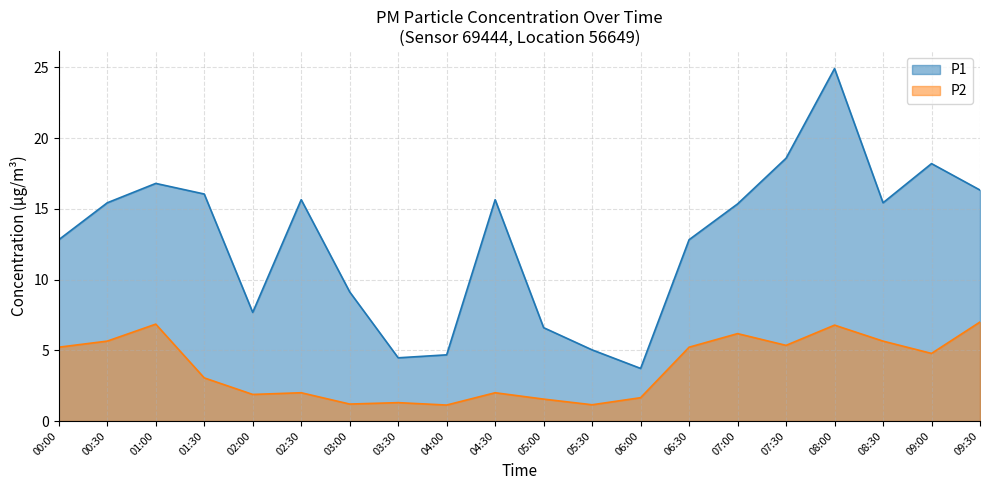

Rank the series at 02:00 from highest to lowest value.

P1, P2